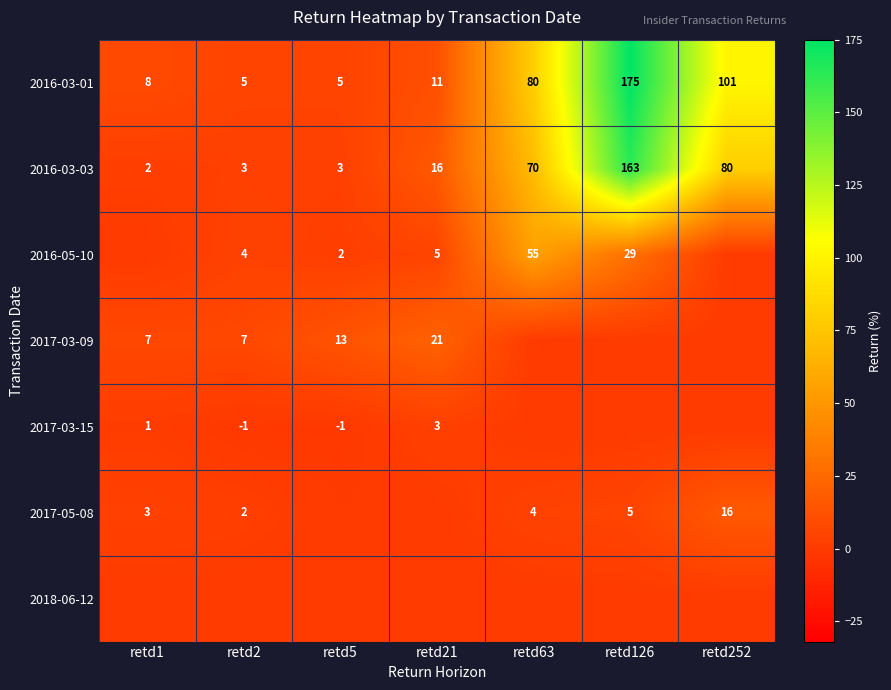

Which category has the highest value in the 2016-03-01 series?

retd126